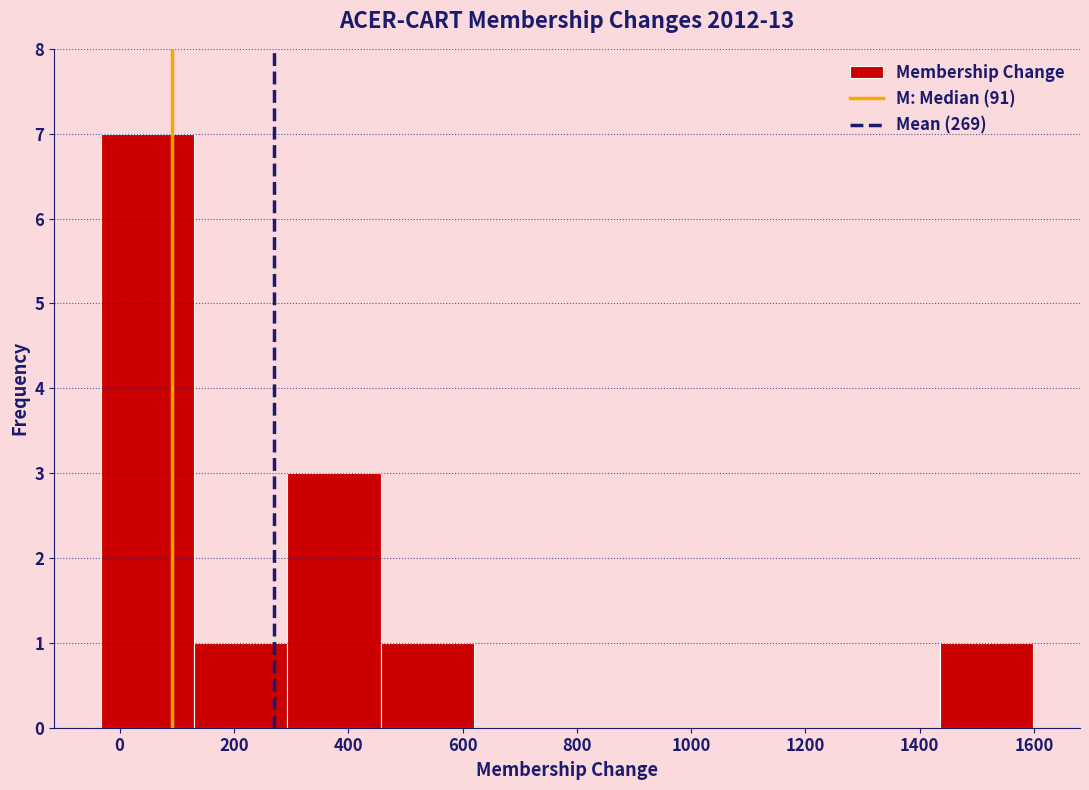

Which range on the x-axis has the tallest bar?

-40 to 140